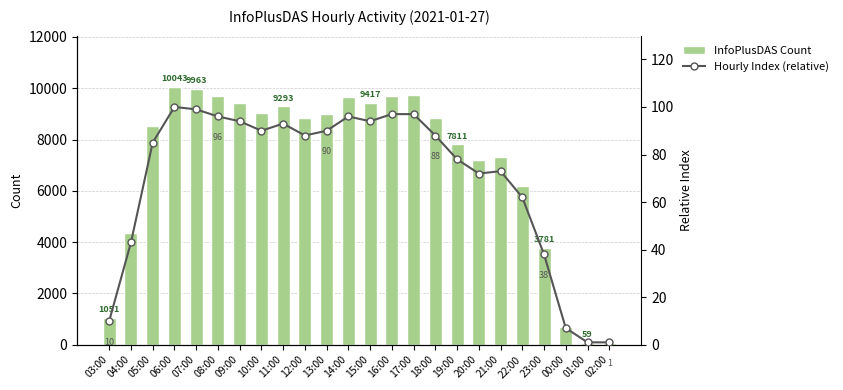

How many categories are shown in the chart?

24